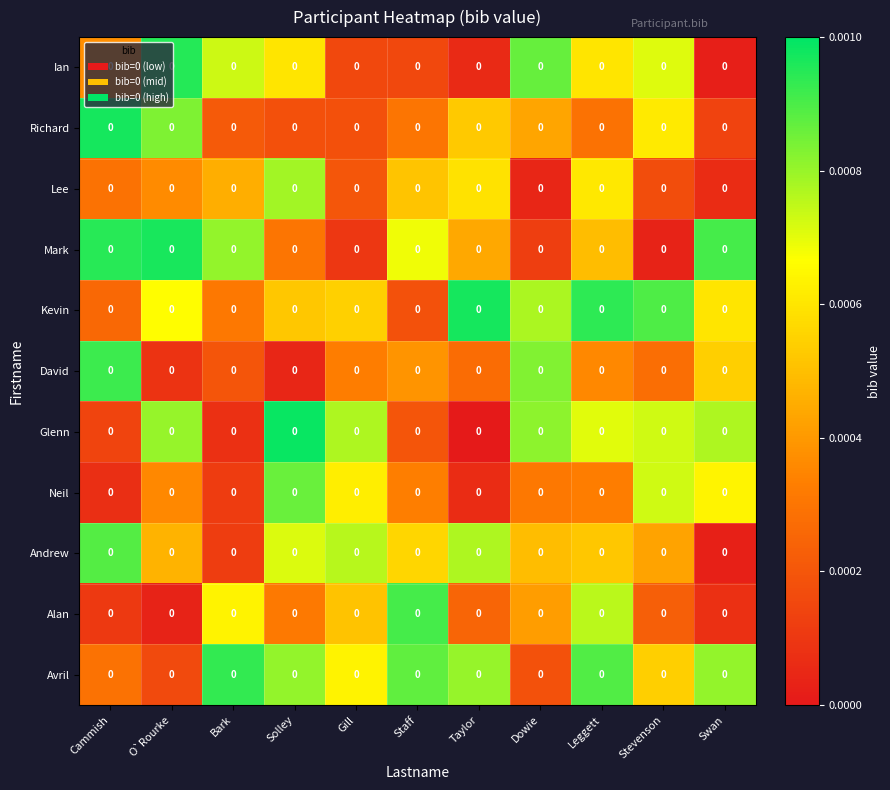

Reading left to right, extract all data points from this chart.

Ian: Cammish=0.0	O`Rourke=0.0	Bark=0.0	Solley=0.0	Gill=0.0	Staff=0.0	Taylor=0.0	Dowie=0.0	Leggett=0.0	Stevenson=0.0	Swan=0.0
Richard: Cammish=0.0	O`Rourke=0.0	Bark=0.0	Solley=0.0	Gill=0.0	Staff=0.0	Taylor=0.0	Dowie=0.0	Leggett=0.0	Stevenson=0.0	Swan=0.0
Lee: Cammish=0.0	O`Rourke=0.0	Bark=0.0	Solley=0.0	Gill=0.0	Staff=0.0	Taylor=0.0	Dowie=0.0	Leggett=0.0	Stevenson=0.0	Swan=0.0
Mark: Cammish=0.0	O`Rourke=0.0	Bark=0.0	Solley=0.0	Gill=0.0	Staff=0.0	Taylor=0.0	Dowie=0.0	Leggett=0.0	Stevenson=0.0	Swan=0.0
Kevin: Cammish=0.0	O`Rourke=0.0	Bark=0.0	Solley=0.0	Gill=0.0	Staff=0.0	Taylor=0.0	Dowie=0.0	Leggett=0.0	Stevenson=0.0	Swan=0.0
David: Cammish=0.0	O`Rourke=0.0	Bark=0.0	Solley=0.0	Gill=0.0	Staff=0.0	Taylor=0.0	Dowie=0.0	Leggett=0.0	Stevenson=0.0	Swan=0.0
Glenn: Cammish=0.0	O`Rourke=0.0	Bark=0.0	Solley=0.0	Gill=0.0	Staff=0.0	Taylor=0.0	Dowie=0.0	Leggett=0.0	Stevenson=0.0	Swan=0.0
Neil: Cammish=0.0	O`Rourke=0.0	Bark=0.0	Solley=0.0	Gill=0.0	Staff=0.0	Taylor=0.0	Dowie=0.0	Leggett=0.0	Stevenson=0.0	Swan=0.0
Andrew: Cammish=0.0	O`Rourke=0.0	Bark=0.0	Solley=0.0	Gill=0.0	Staff=0.0	Taylor=0.0	Dowie=0.0	Leggett=0.0	Stevenson=0.0	Swan=0.0
Alan: Cammish=0.0	O`Rourke=0.0	Bark=0.0	Solley=0.0	Gill=0.0	Staff=0.0	Taylor=0.0	Dowie=0.0	Leggett=0.0	Stevenson=0.0	Swan=0.0
Avril: Cammish=0.0	O`Rourke=0.0	Bark=0.0	Solley=0.0	Gill=0.0	Staff=0.0	Taylor=0.0	Dowie=0.0	Leggett=0.0	Stevenson=0.0	Swan=0.0